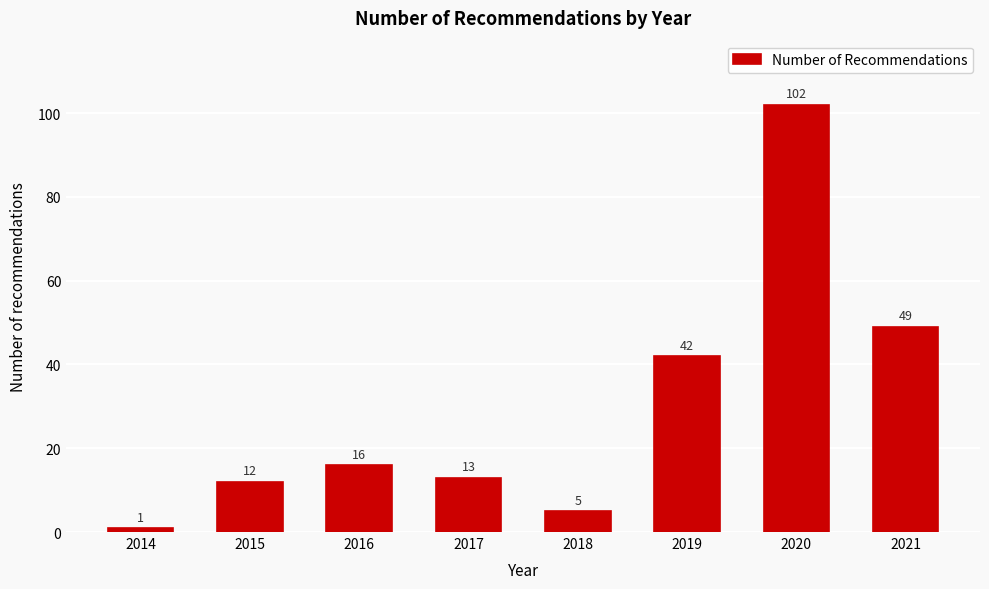

Reading right to left, extract all data points from this chart.

49	102	42	5	13	16	12	1